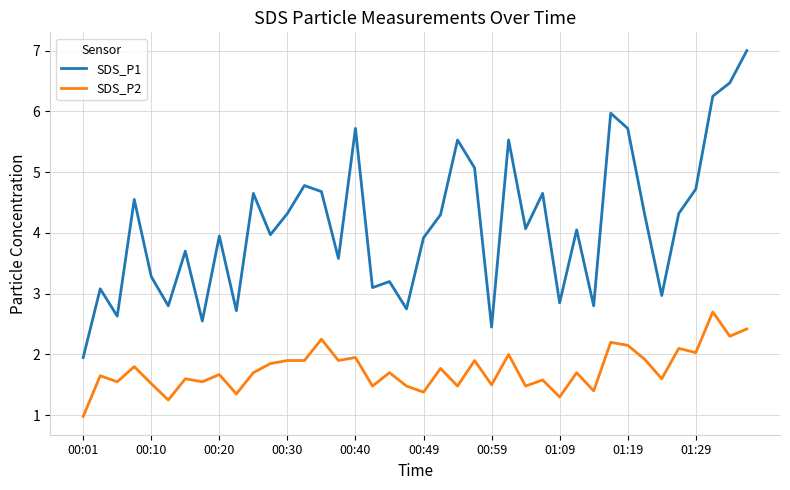

True or false: SDS_P2 and SDS_P1 cross at least once.

False